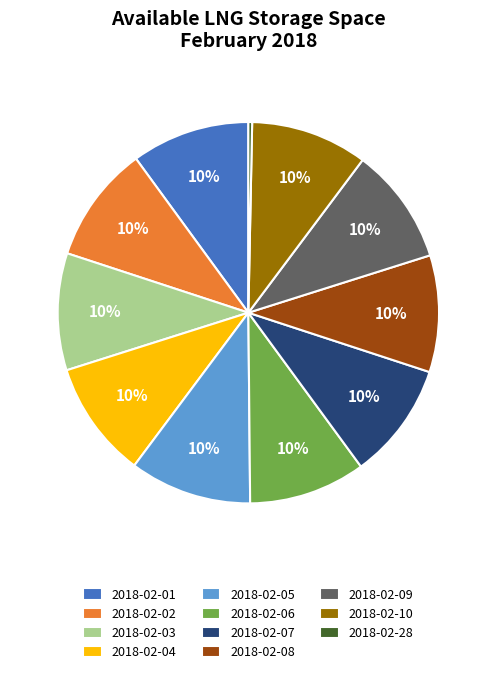

How many segments does this pie chart have?

11